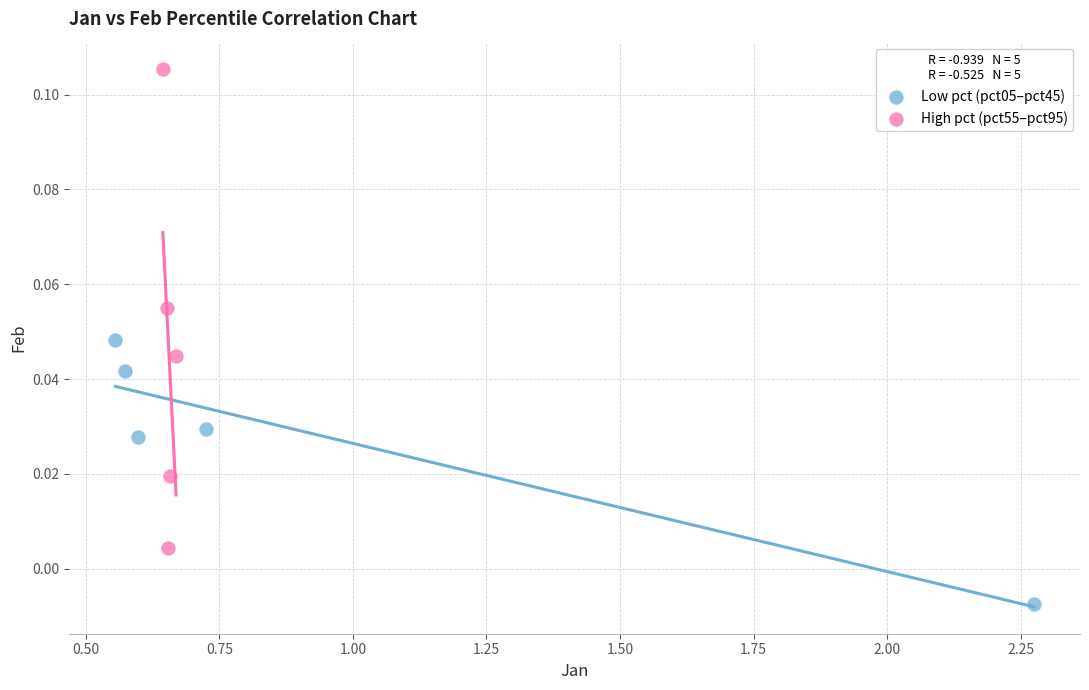

What are all the series names shown in the legend?

Low pct (pct05–pct45), High pct (pct55–pct95)